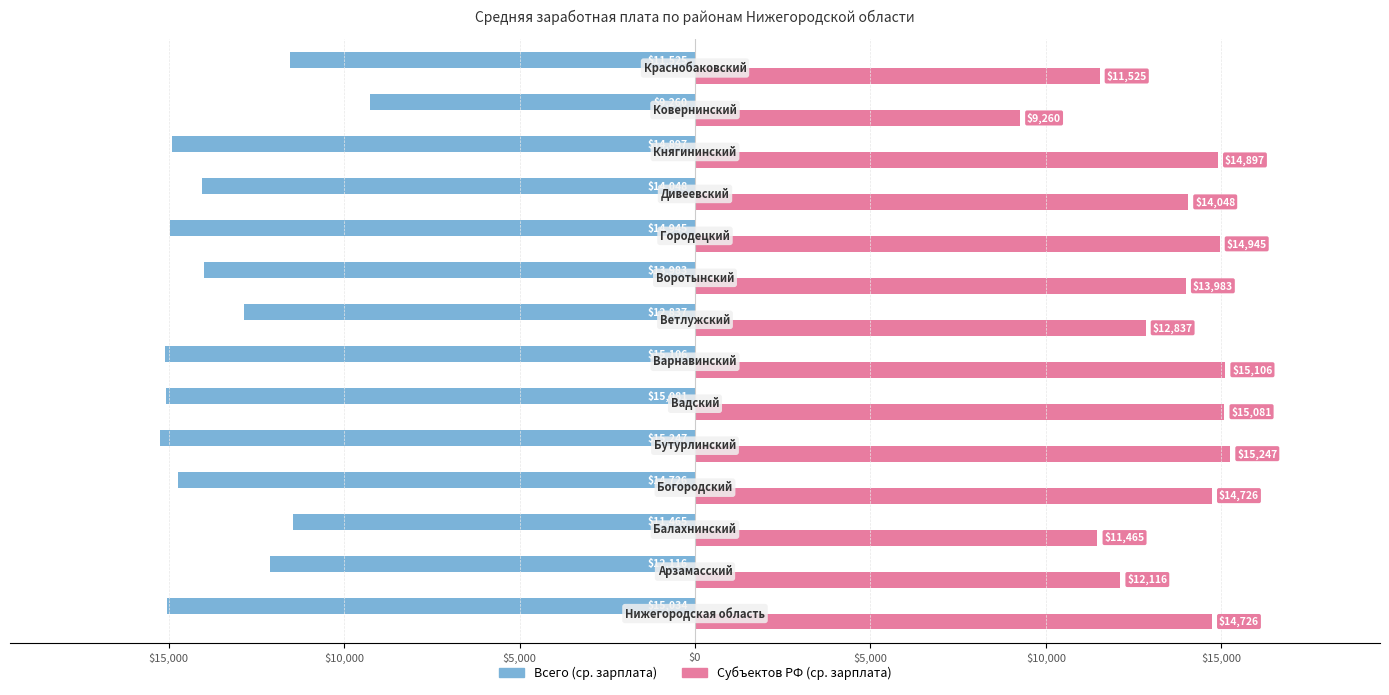

Reading left to right, list all the values displayed in this chart.

Всего (ср. зарплата): -15034.0	-12115.8	-11465.0	-14726.2	-15247.0	-15081.3	-15106.4	-12837.0	-13983.1	-14945.3	-14047.8	-14896.9	-9259.7	-11525.2
Субъектов РФ (ср. зарплата): 14726.5	12115.8	11465.0	14726.2	15247.0	15081.3	15106.4	12837.0	13983.1	14945.3	14047.8	14896.9	9259.7	11525.2